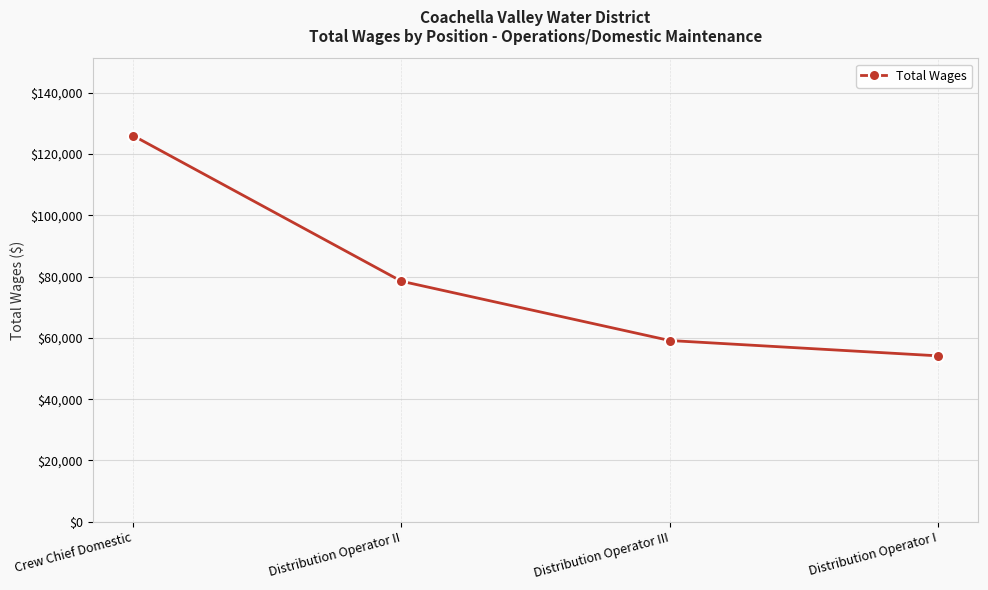

What position from the right is Distribution Operator I?

1